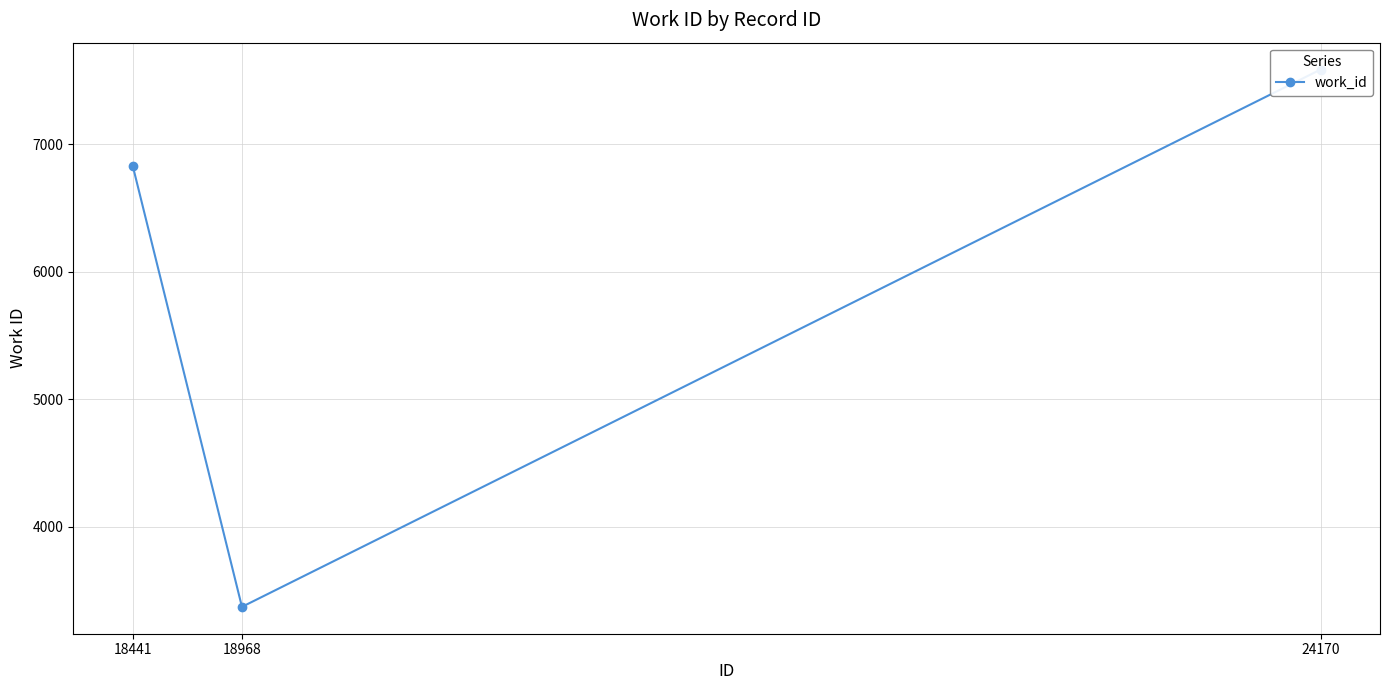

List the labels in order of value, largest first.

24170, 18441, 18968